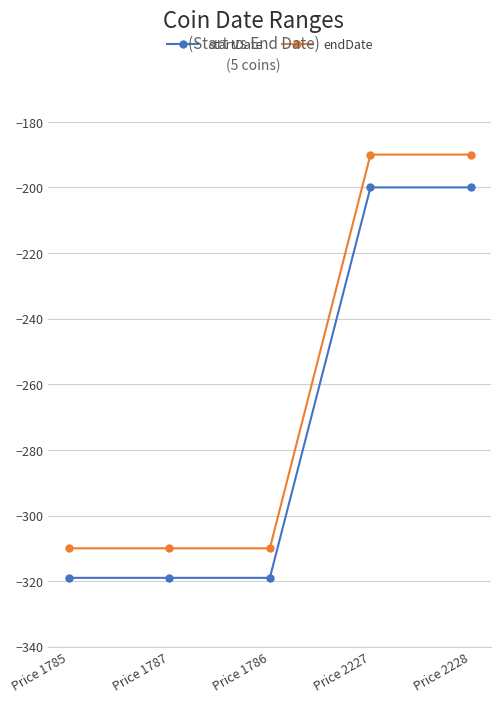

What are all the series names shown in the legend?

startDate, endDate